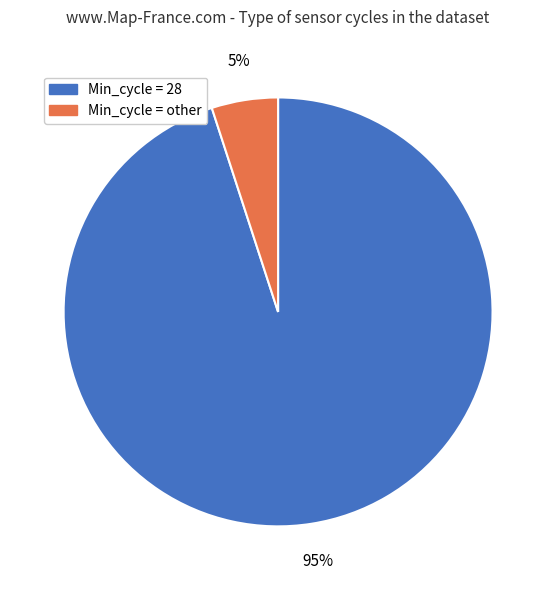

What is the smallest slice in the pie chart?

Min_cycle = other